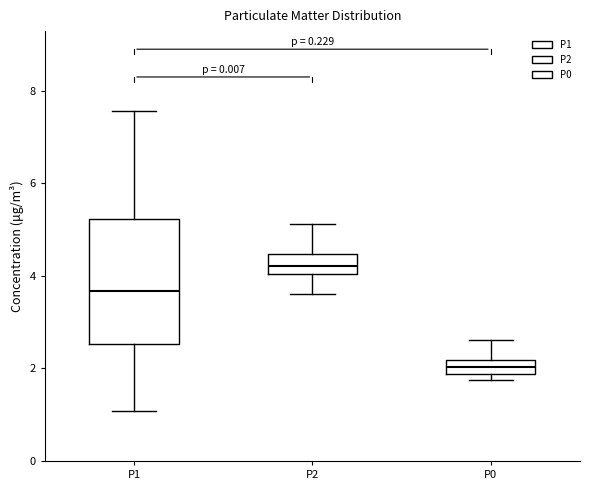

Which box has the highest median line?

P2